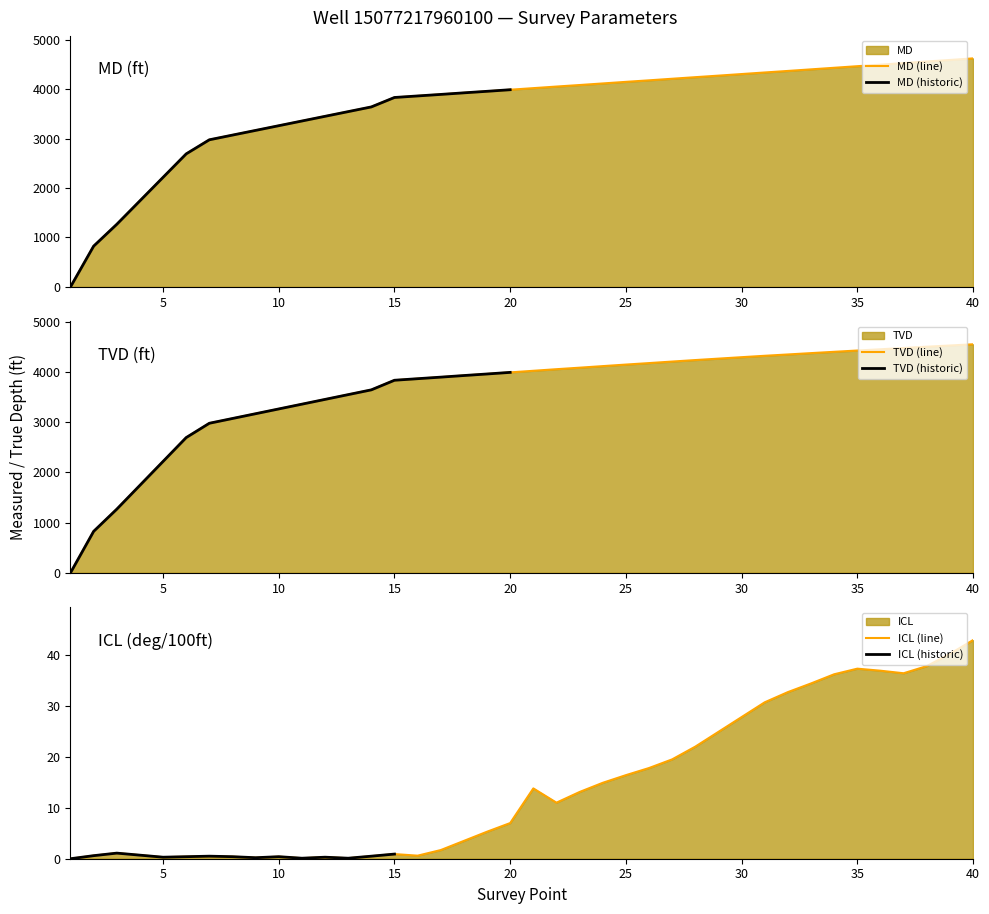

What is the average value of the MD series?

3628.6